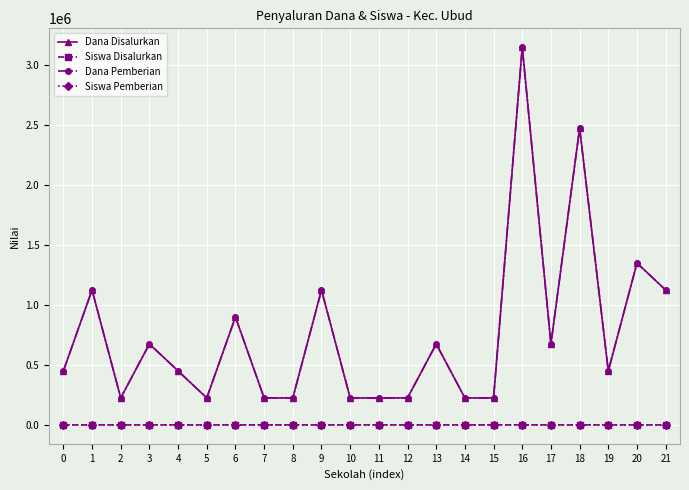

Is this an area chart (filled region under the line)?

No